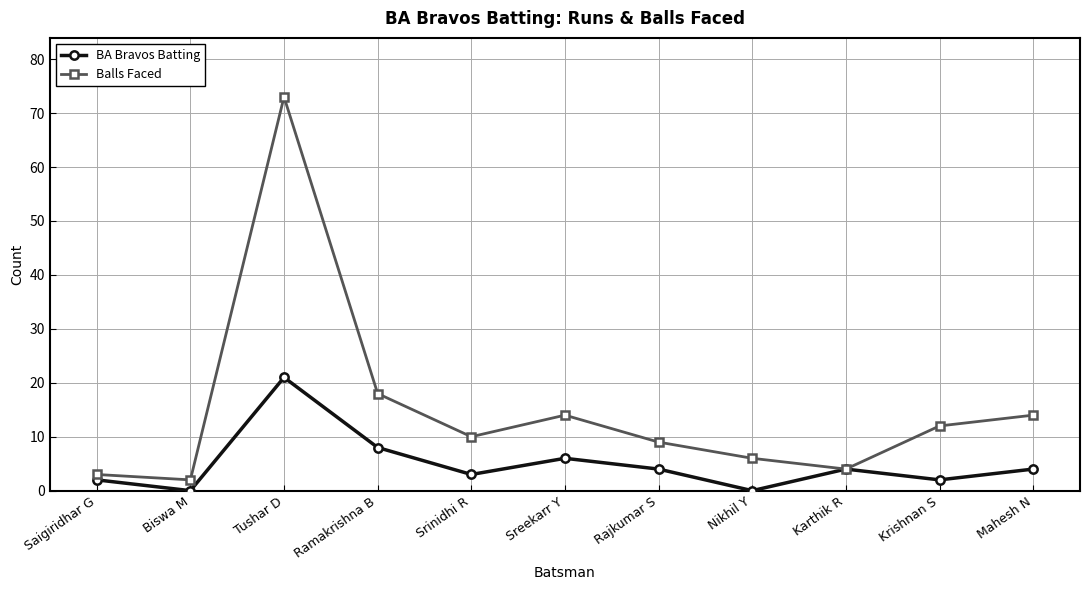

Reading left to right, transcribe all the data shown in this chart.

BA Bravos Batting: Saigiridhar G=2	Biswa M=0	Tushar D=21	Ramakrishna B=8	Srinidhi R=3	Sreekarr Y=6	Rajkumar S=4	Nikhil Y=0	Karthik R=4	Krishnan S=2	Mahesh N=4
Balls Faced: Saigiridhar G=3	Biswa M=2	Tushar D=73	Ramakrishna B=18	Srinidhi R=10	Sreekarr Y=14	Rajkumar S=9	Nikhil Y=6	Karthik R=4	Krishnan S=12	Mahesh N=14